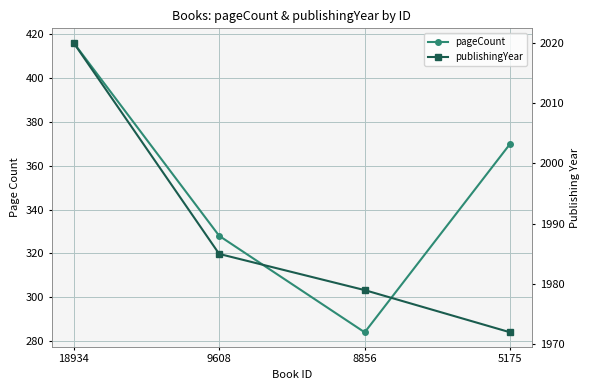

True or false: publishingYear has more than 1 points higher than both neighbors.

False